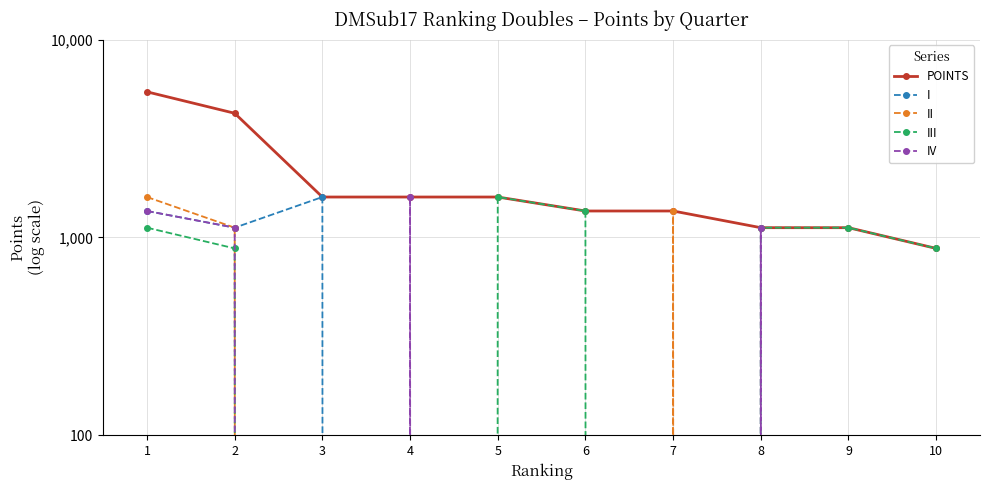

Reading right to left, list all the values displayed in this chart.

POINTS: 880	1120	1120	1360	1360	1600	1600	1600	4240	5440
I: 0	0	0	0	0	0	0	1600	1120	1360
II: 0	0	0	1360	0	0	0	0	1120	1600
III: 880	1120	1120	0	1360	1600	0	0	880	1120
IV: 0	0	1120	0	0	0	1600	0	1120	1360